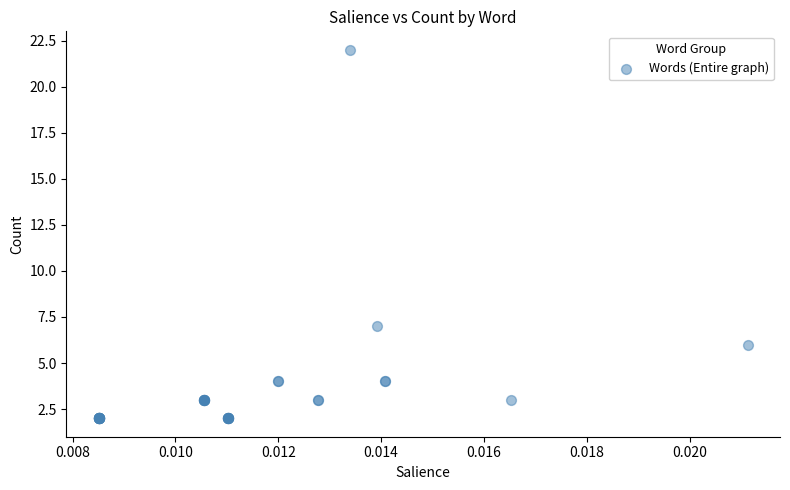

What Y value in the scatter plot is closest to 12?

7